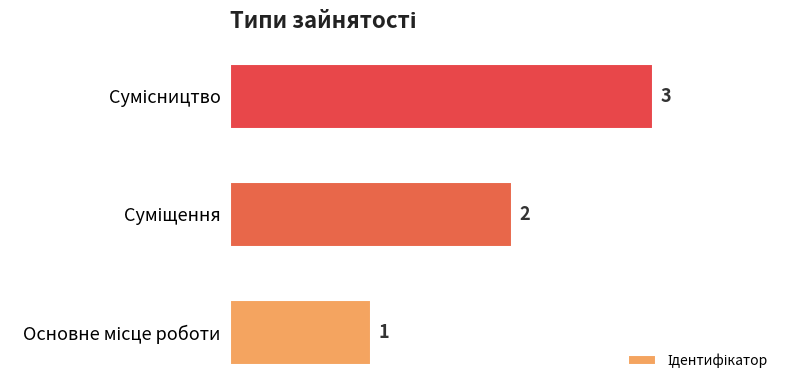

What is the sum of all values?

6